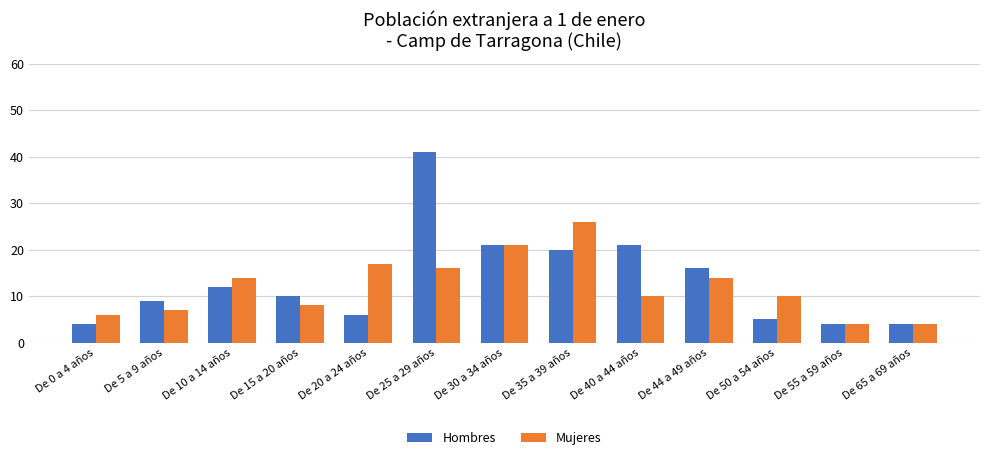

Reading left to right, what are all the values shown in this chart?

Hombres: 4	9	12	10	6	41	21	20	21	16	5	4	4
Mujeres: 6	7	14	8	17	16	21	26	10	14	10	4	4